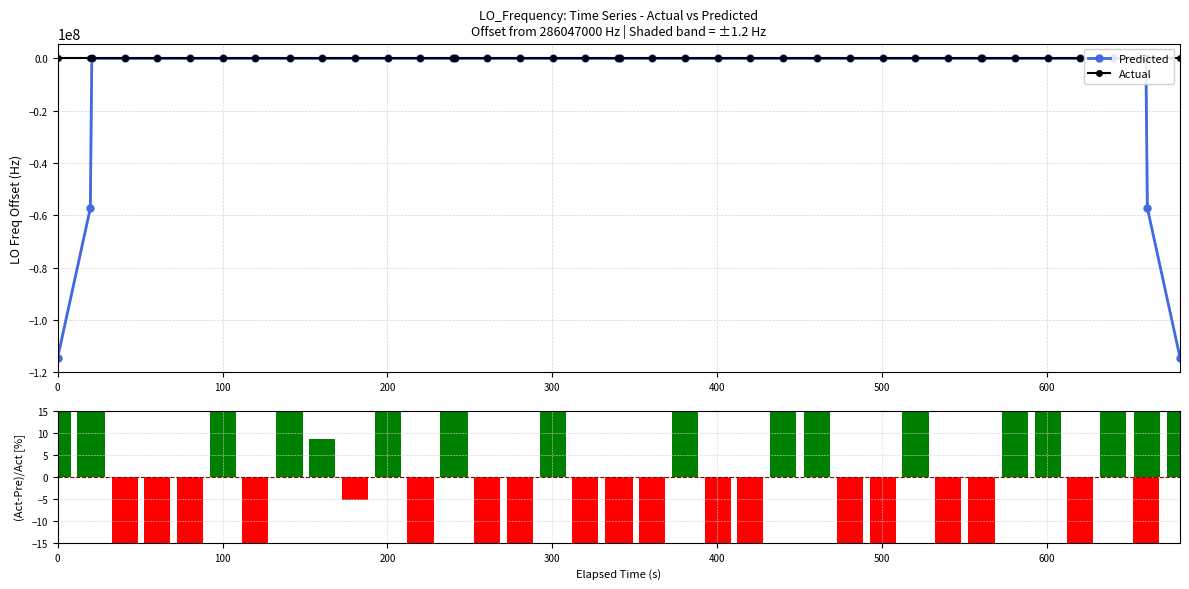

True or false: Actual has more than 1 interior local peaks.

True